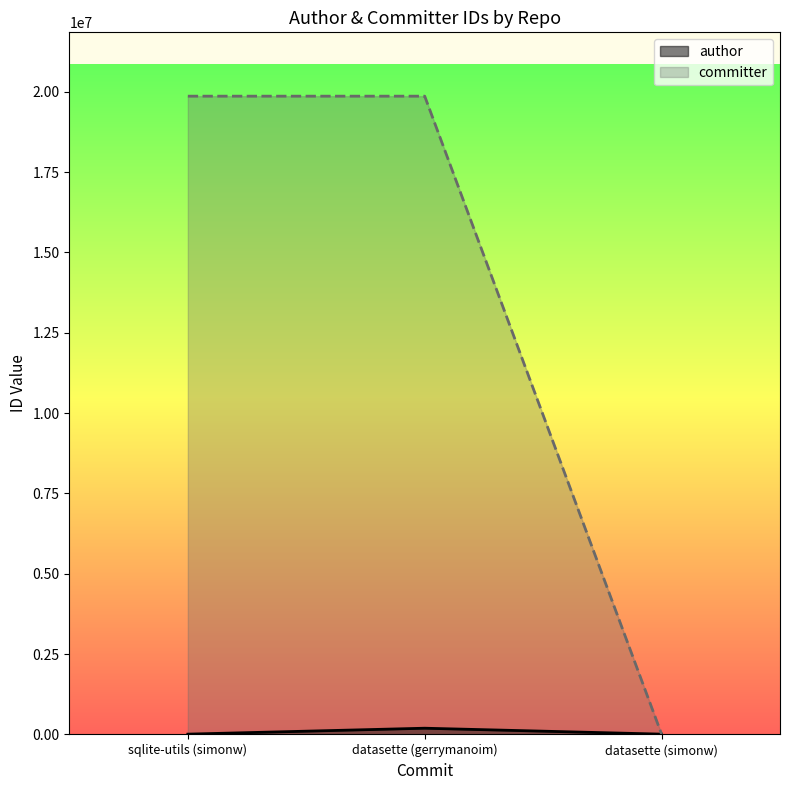

Which category has the highest value across all series?

sqlite-utils (simonw)